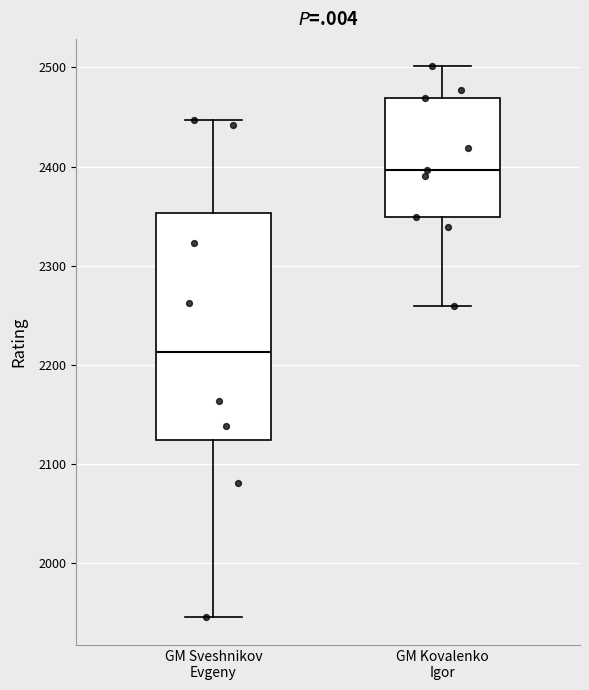

Which box's median line is the highest?

GM Kovalenko Igor